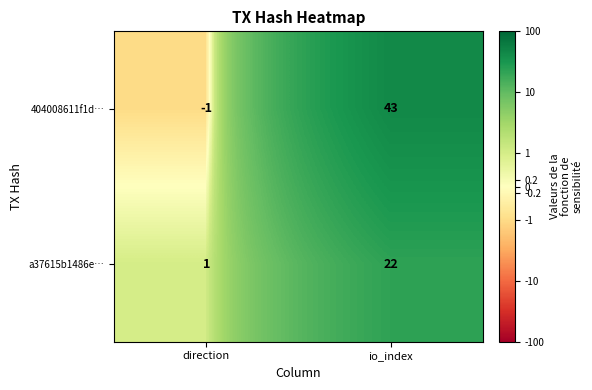

What is the sum of the 404008611f1d… values at direction and io_index?

42